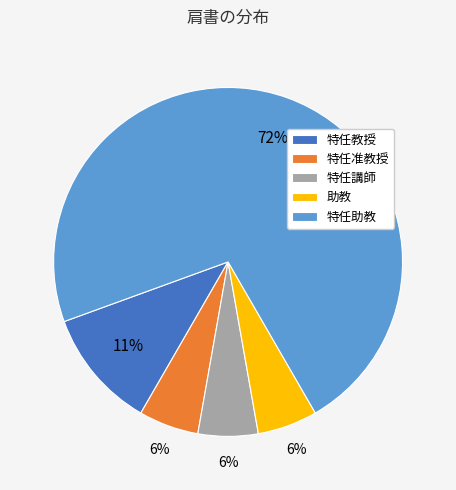

To the nearest percent, what is the average slice percentage?

20%